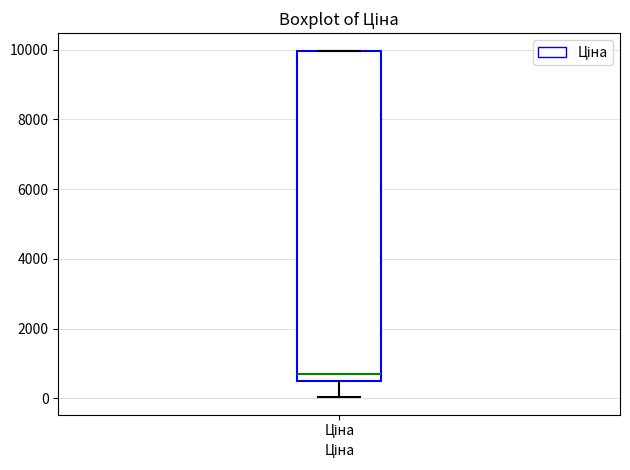

Read this box plot against the y-axis: the position of the median line, the range covered by the box, and the ends of both whiskers. The values are not printed on the chart, so give them approximately, as read against the axis.

median 600, box 400 to 10000, whiskers 0 to 10000